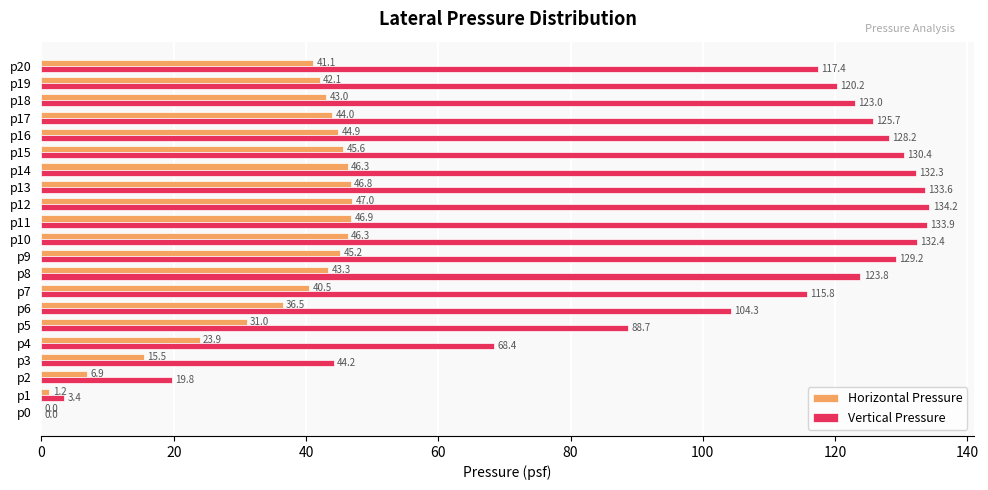

Where is Vertical Pressure nearest to the value 67?

p4